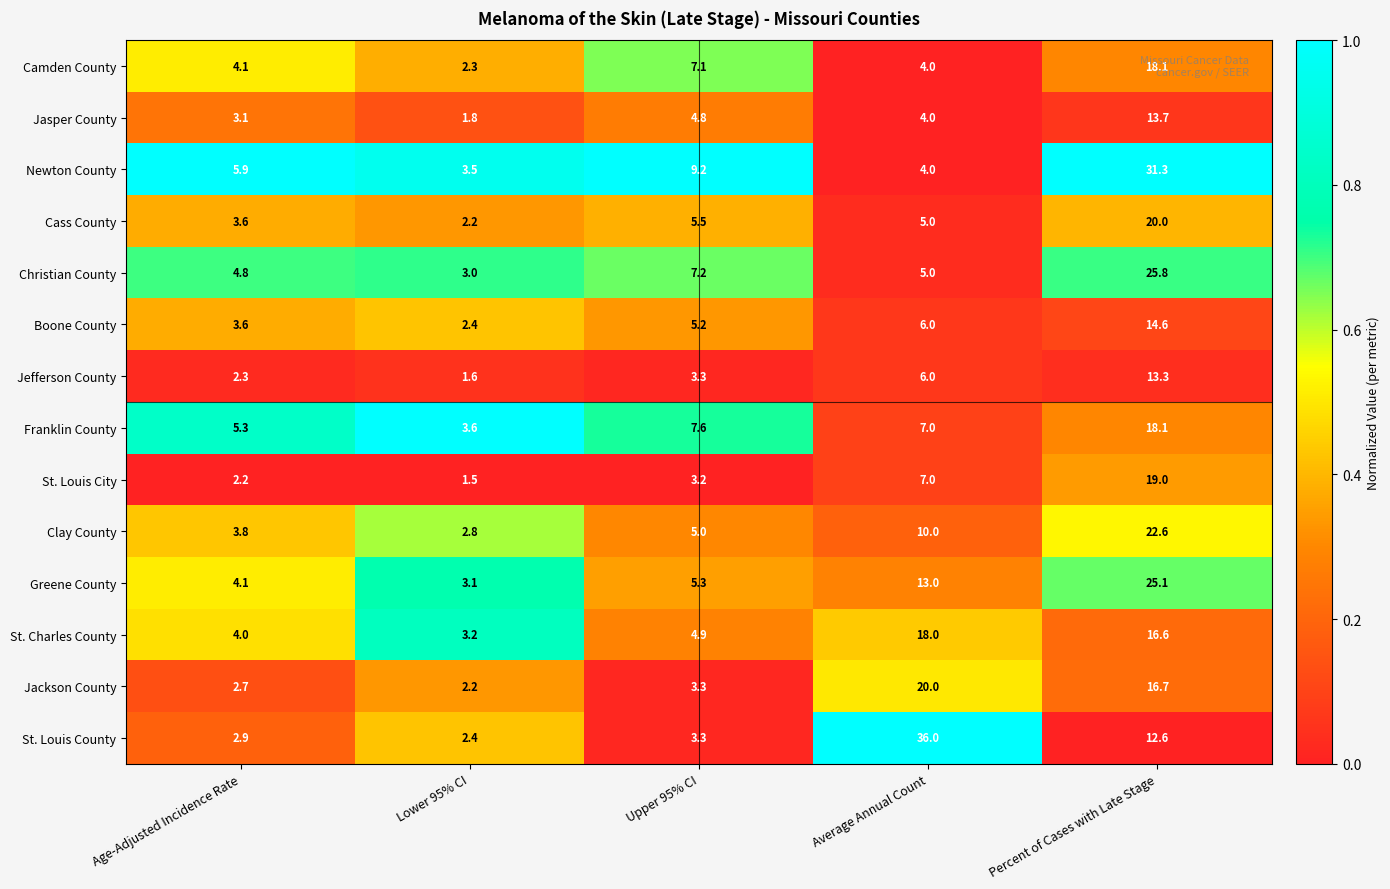

Which label corresponds to the largest value in the chart?

Average Annual Count